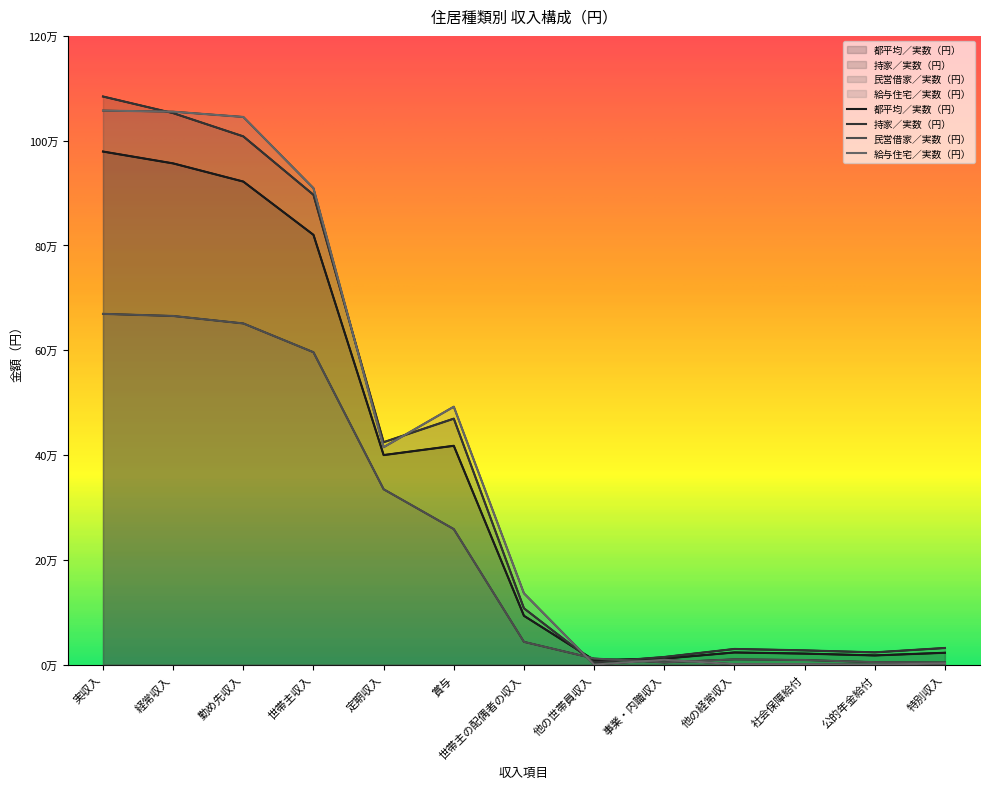

List the series in order of their peak value, lowest first.

民営借家／実数（円）, 都平均／実数（円）, 給与住宅／実数（円）, 持家／実数（円）